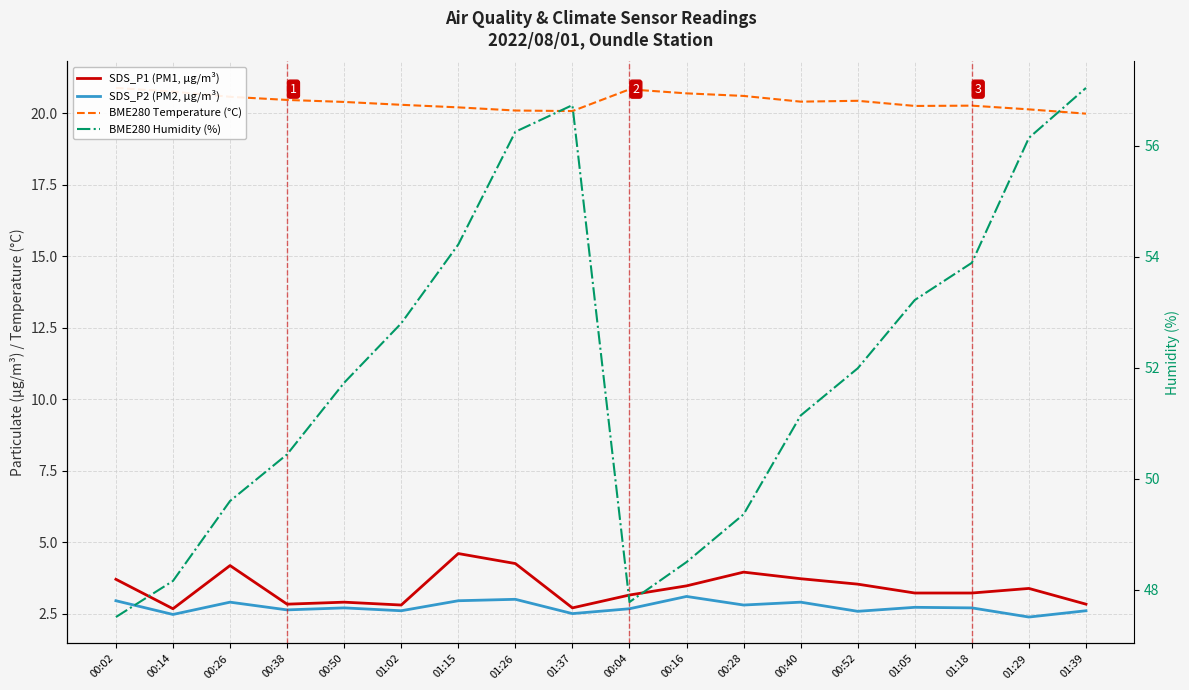

What is the difference between the second highest and second lowest values in the SDS_P2 (PM2, µg/m³) series?

0.5